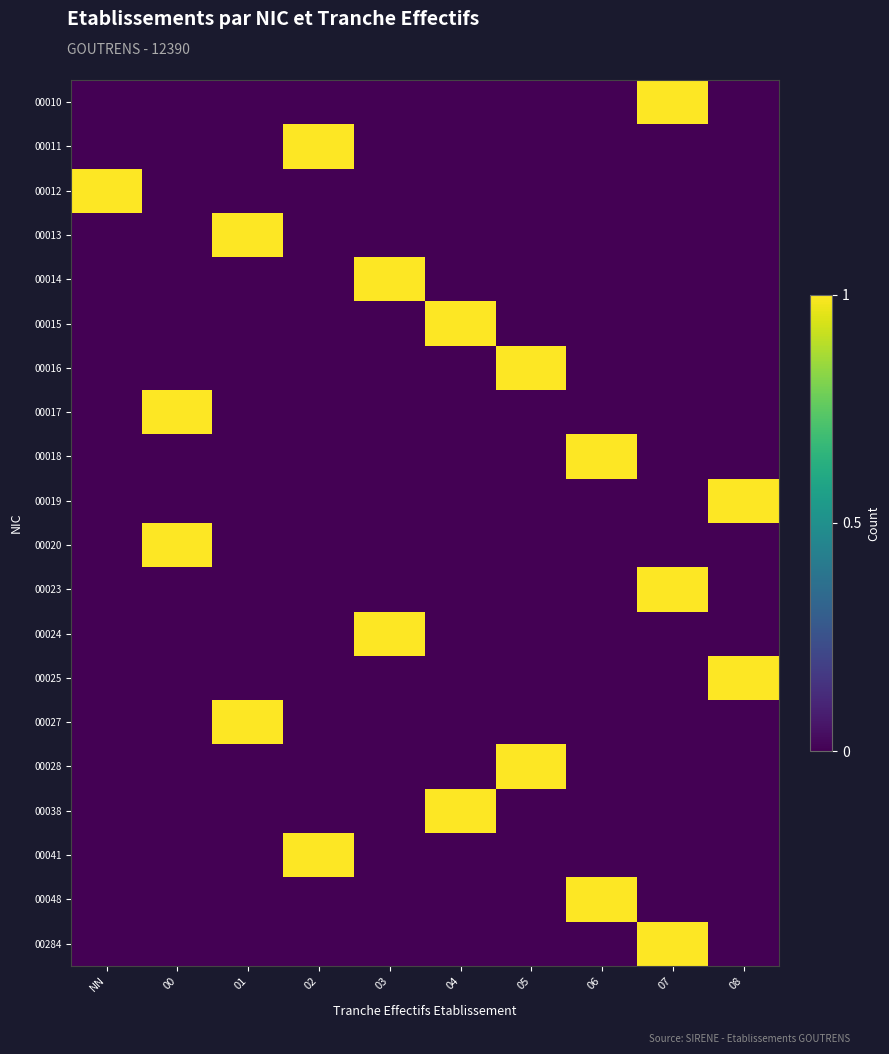

Between 03 and 00, which is larger?

03